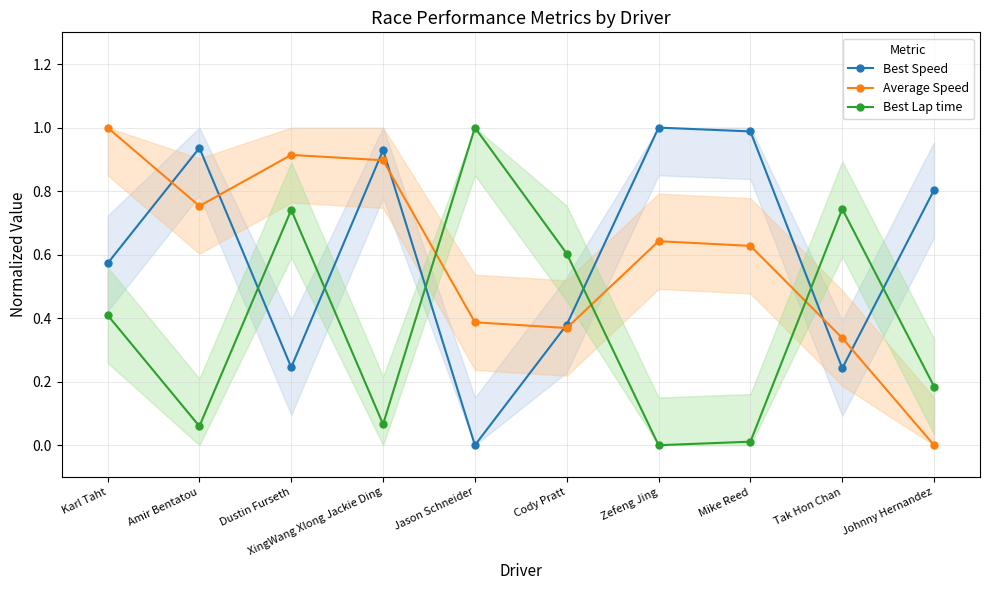

After their last crossing, which series has the higher values: Best Lap time or Best Speed?

Best Speed